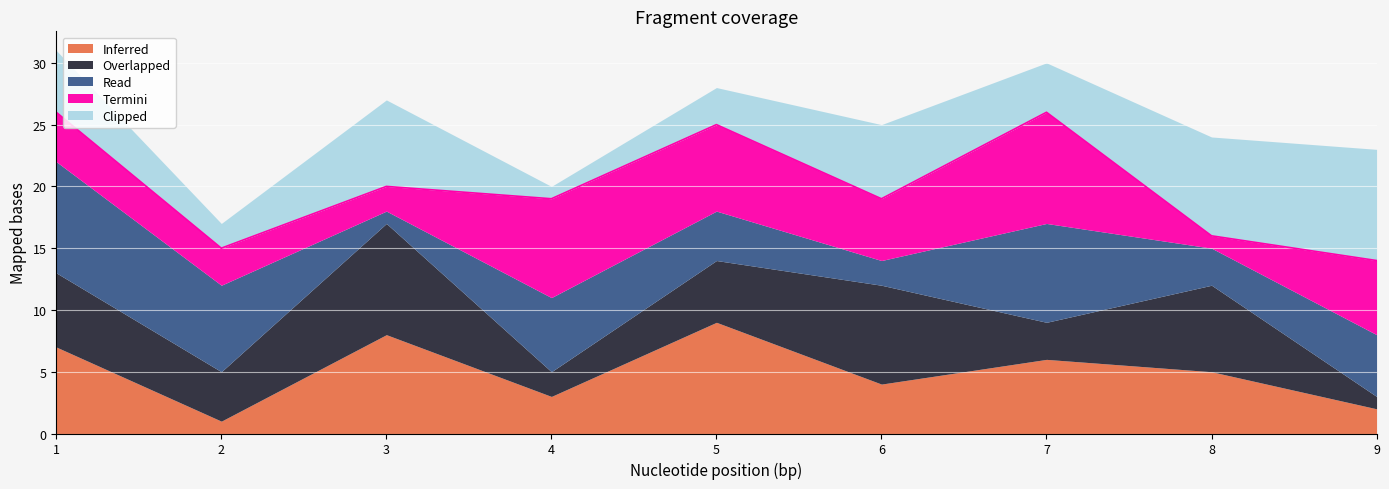

True or false: Clipped has a value of 2 at 4.

False